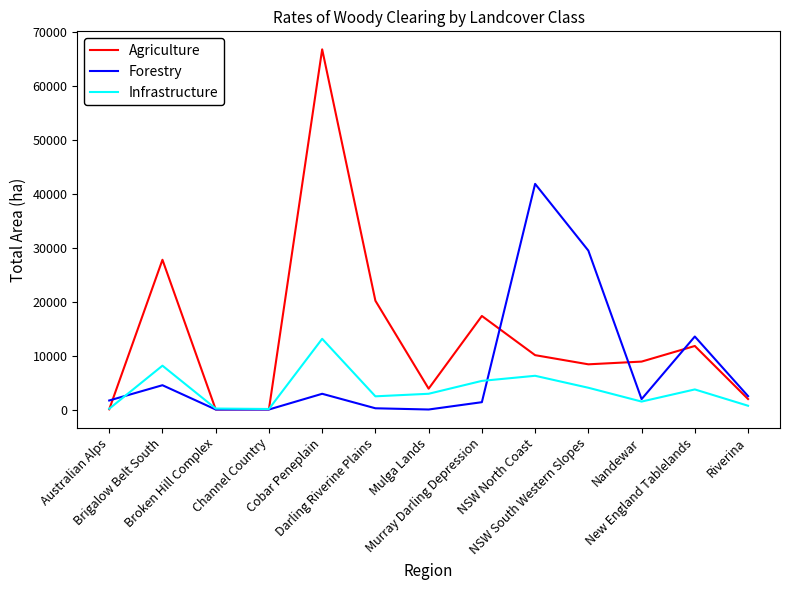

What is the difference between the highest and lowest values at Cobar Peneplain?

63877